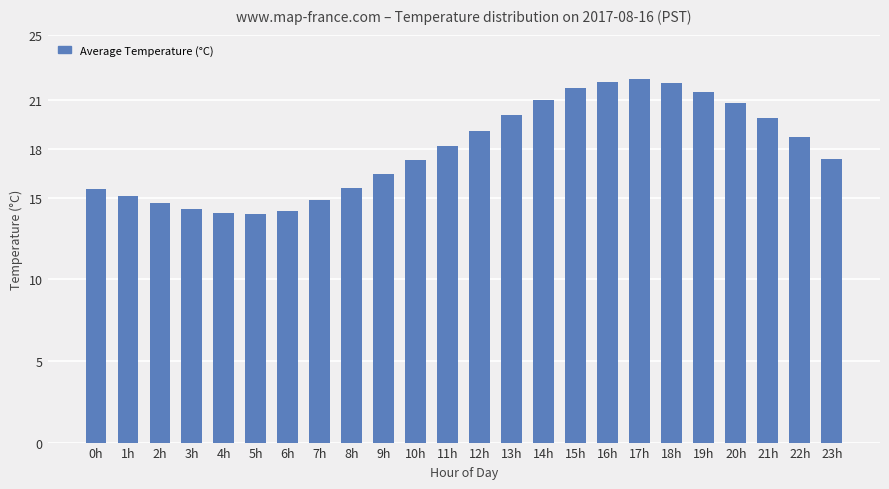

How many data points does each series have?

24